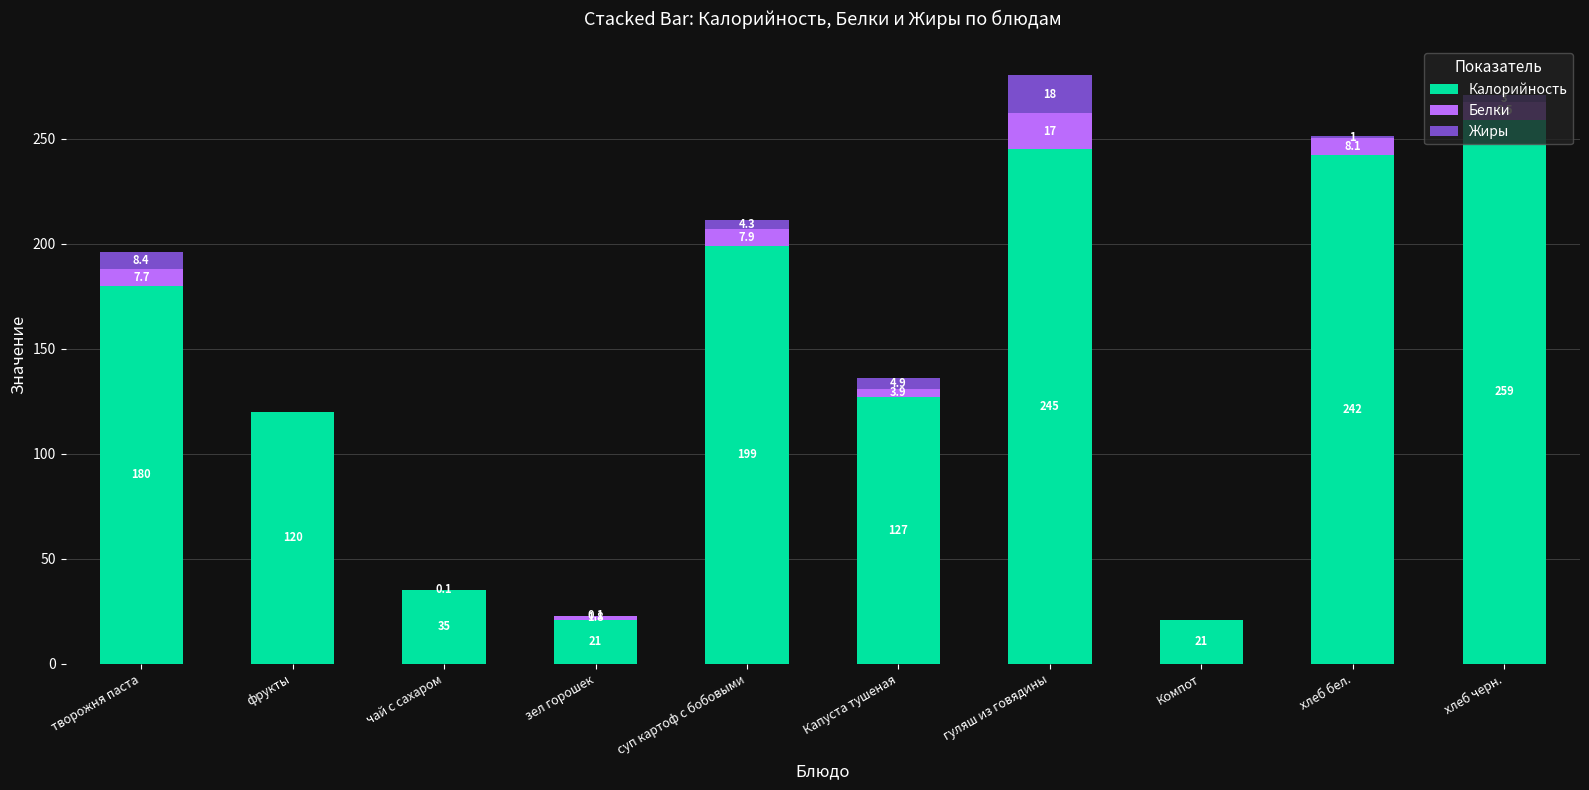

At which label is Калорийность closest to 140?

Капуста тушеная